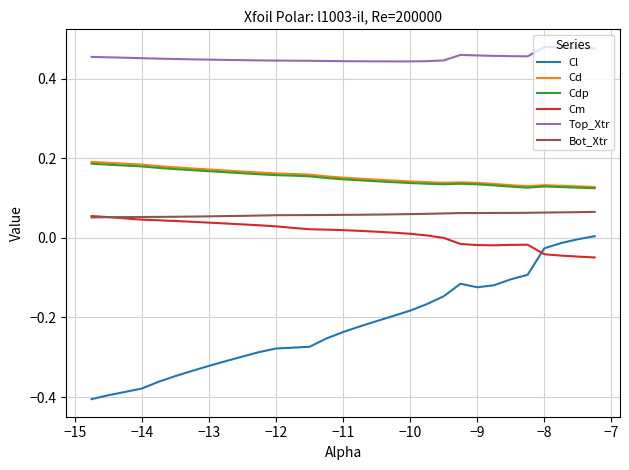

True or false: Cl and Top_Xtr intersect in this chart.

False